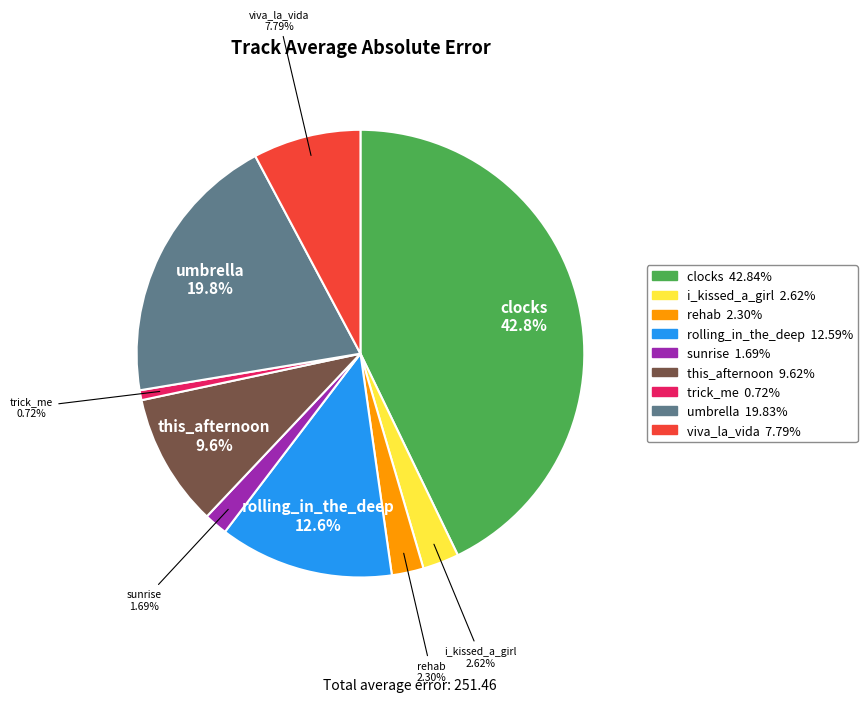

Is there a majority slice in this chart?

No